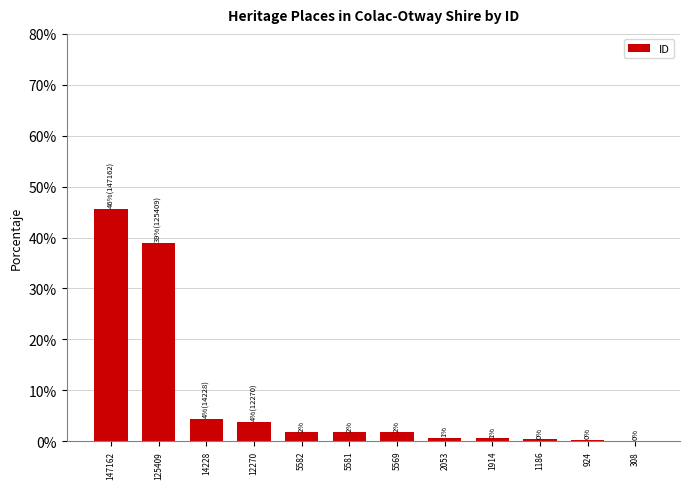

Reading left to right, transcribe all the data shown in this chart.

147162=45.7	125409=38.9	14228=4.4	12270=3.8	5582=1.7	5581=1.7	5569=1.7	2053=0.6	1914=0.6	1186=0.4	924=0.3	308=0.1